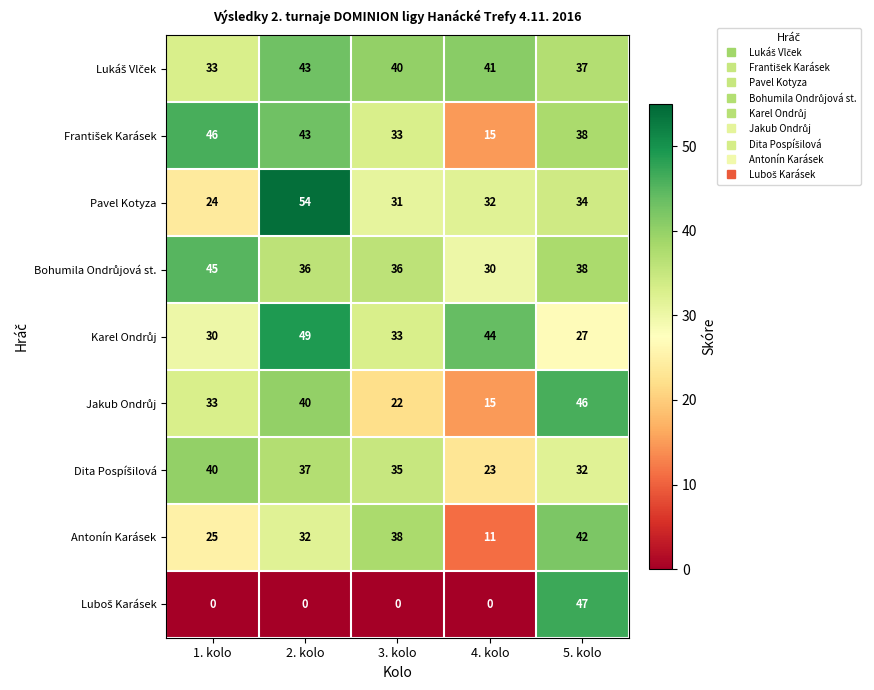

True or false: Pavel Kotyza has a value of 32 at 4. kolo.

True